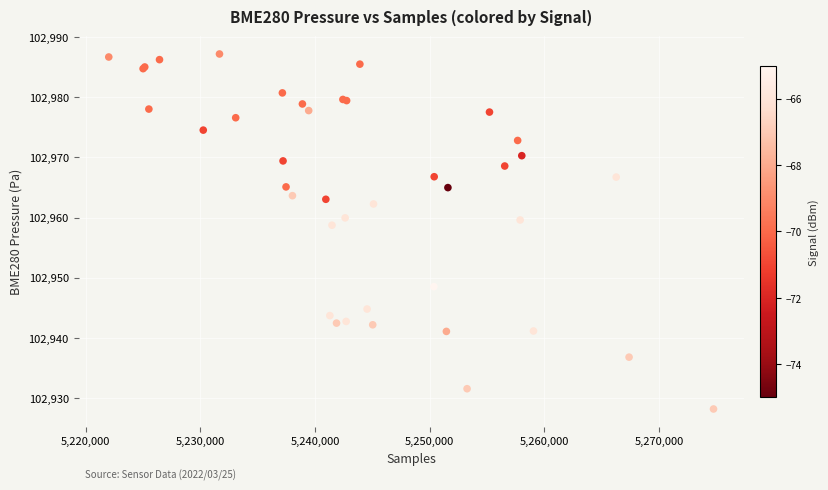

What Y value in the scatter plot is closest to 102957?

102958.7